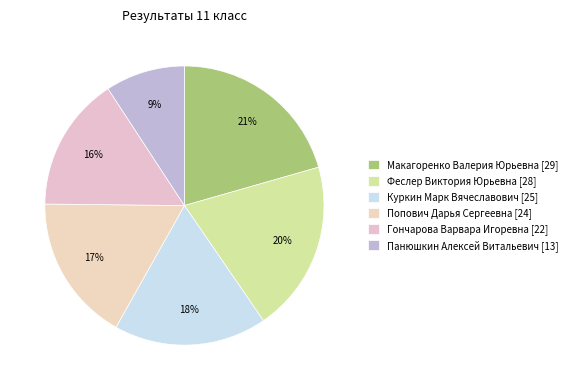

To the nearest percent, what percentage of the pie is Панюшкин Алексей Витальевич?

9%